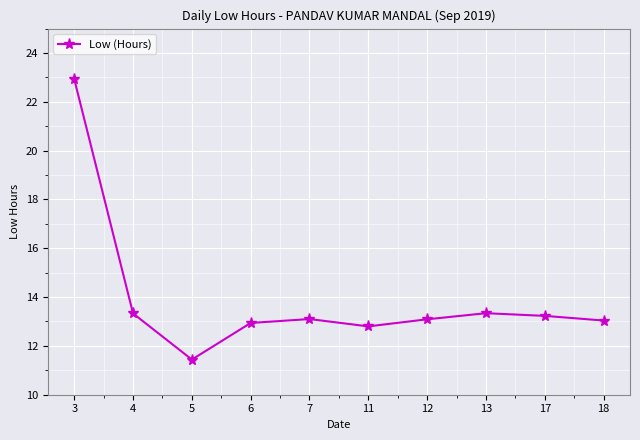

What is the change in value from 3 to 5?

-11.5